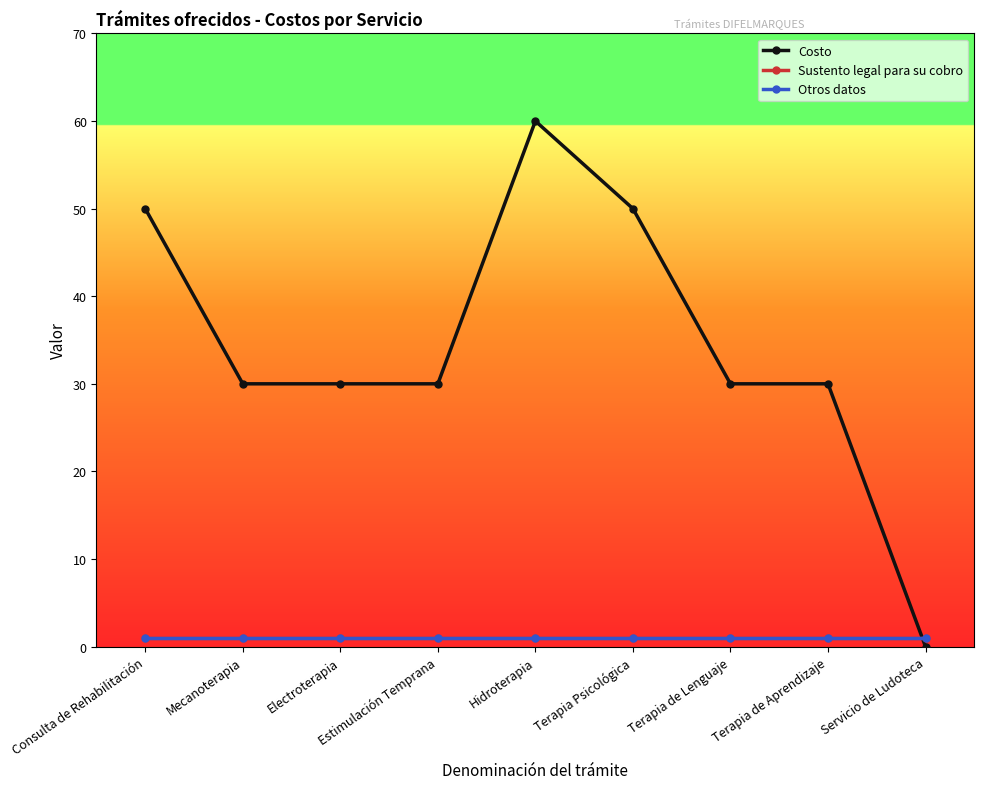

Which series has the largest total across all categories?

Costo